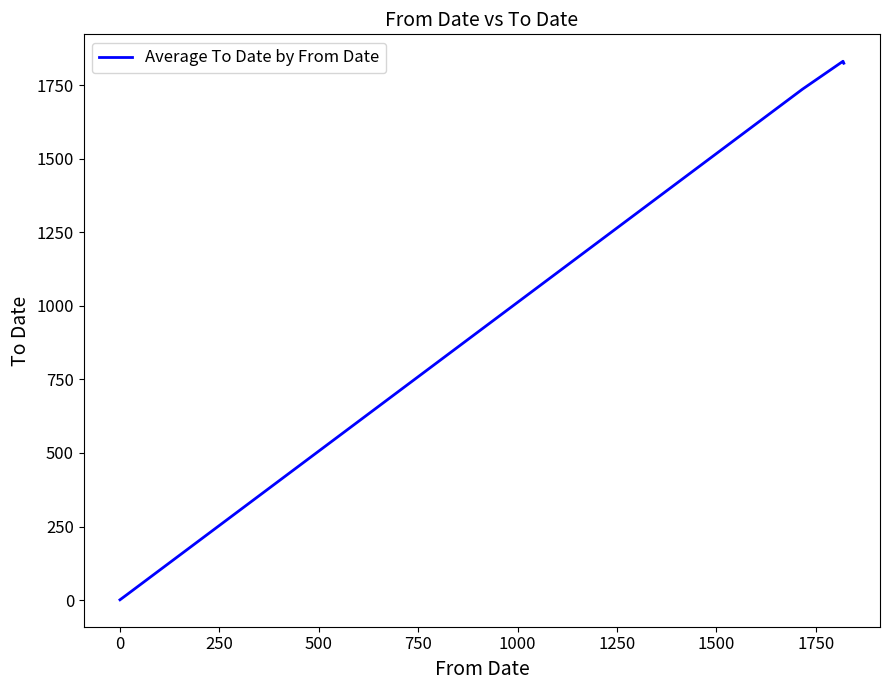

What is the greatest value displayed?

1831.0